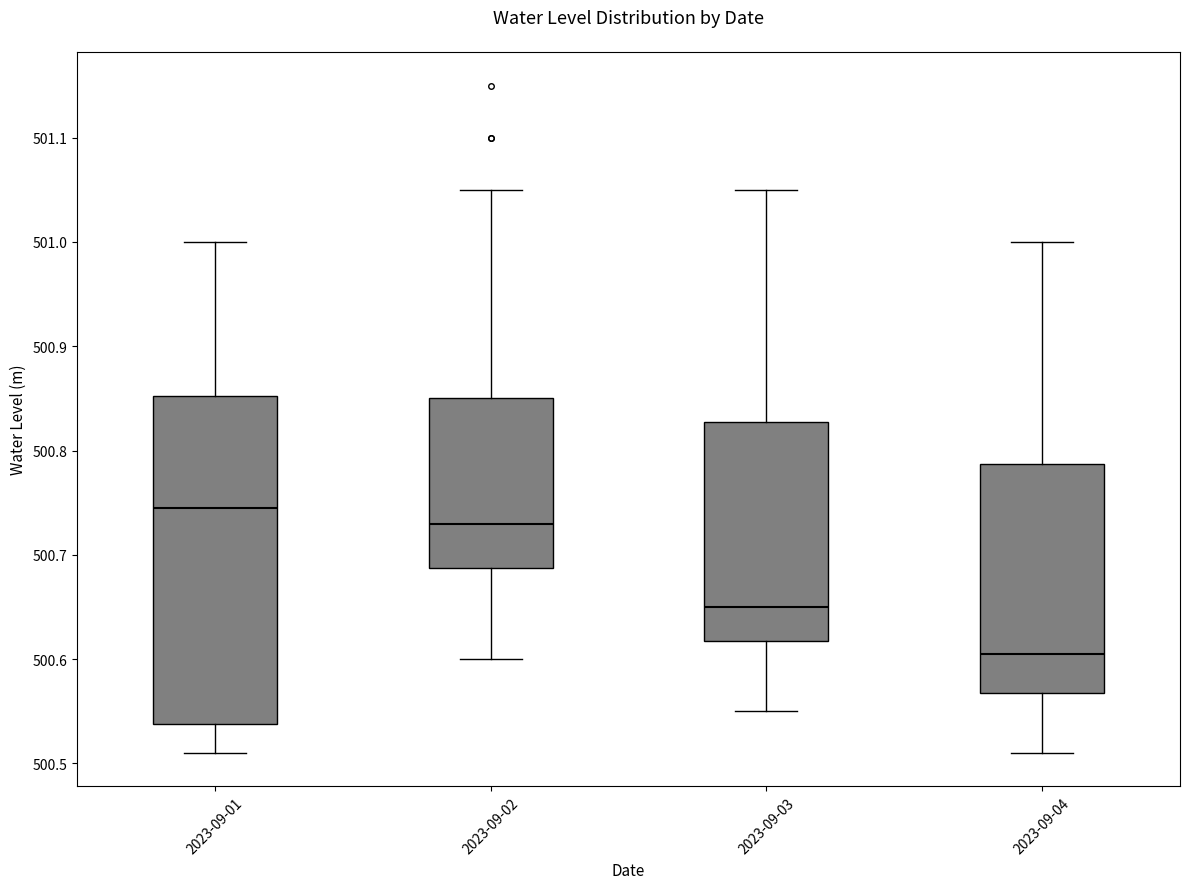

Which box has the highest median line?

2023-09-01